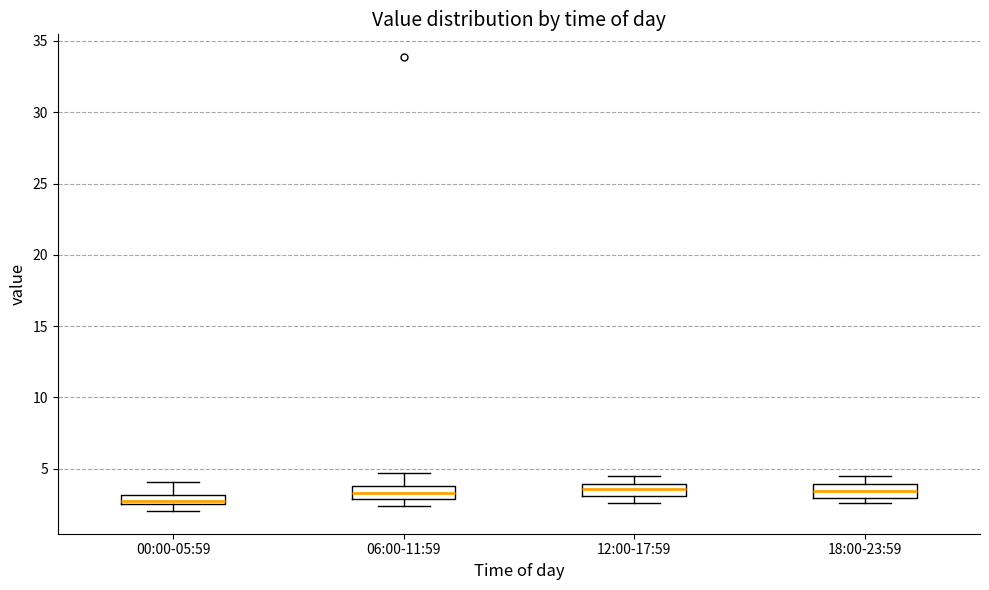

Where is the upper edge of the box for 00:00-05:59 on the y-axis? The values are not printed on the chart, so give them approximately, as read against the axis.

3.0